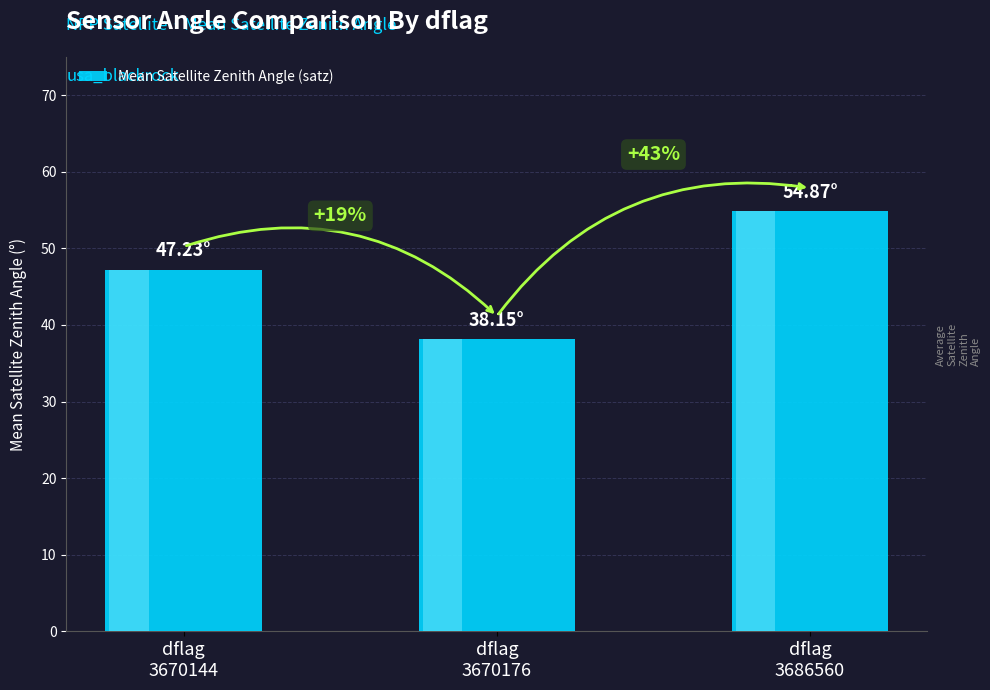

At which category does the chart reach its peak across all series?

dflag
3686560